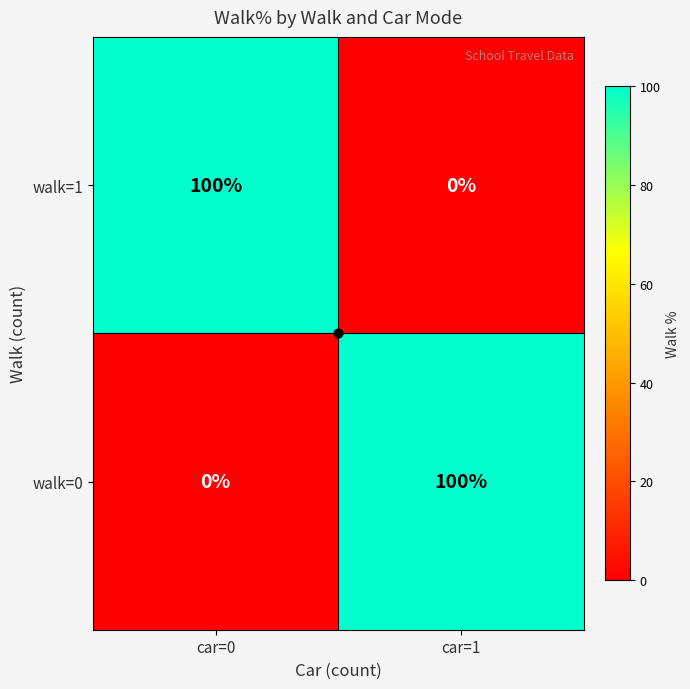

Where is walk=0 nearest to the value 50?

car=0